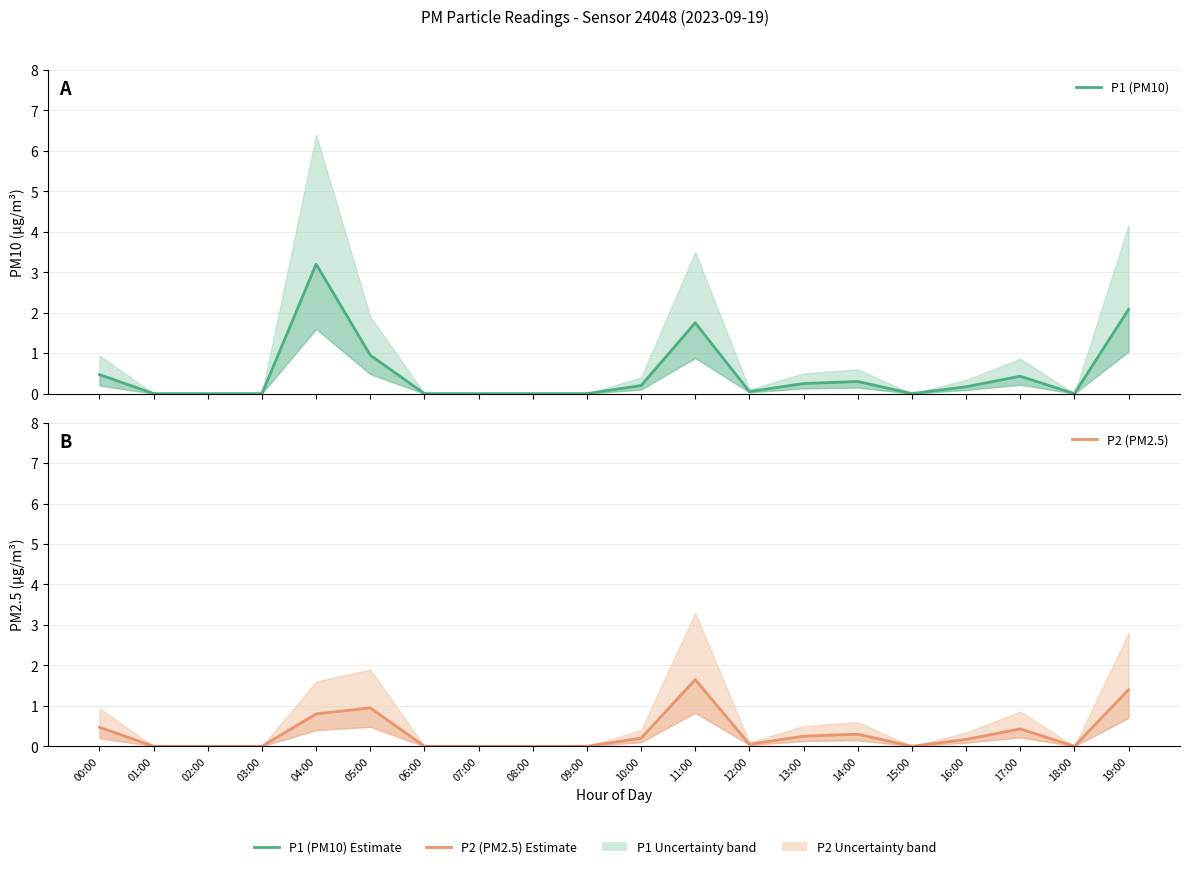

How many interior local peaks does the P2 (PM2.5) series have?

4